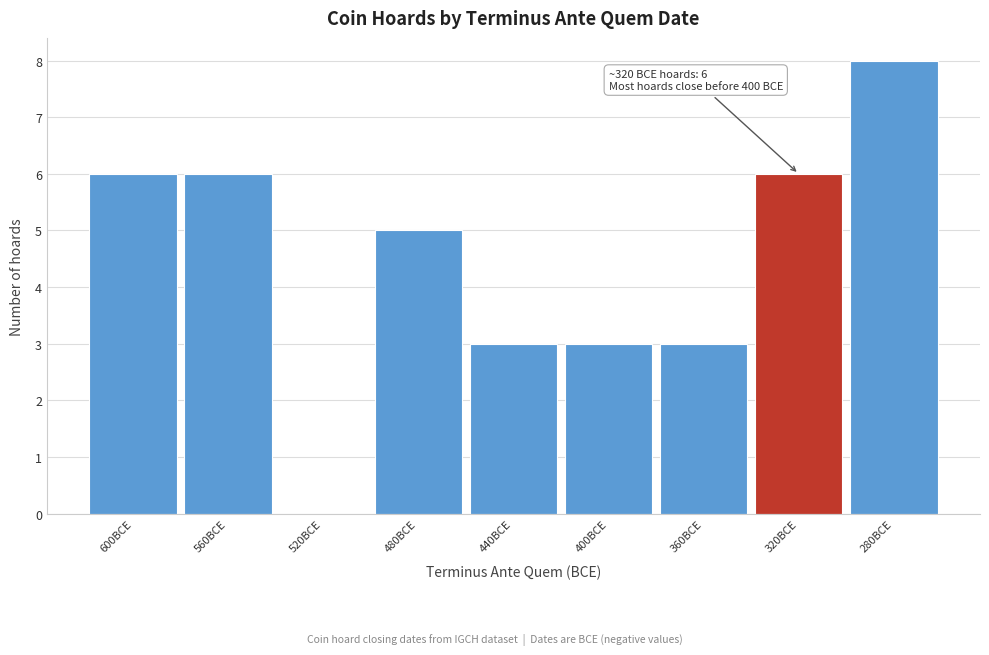

Reading right to left, what are all the values shown in this chart?

280BCE=8	320BCE=6	360BCE=3	400BCE=3	440BCE=3	480BCE=5	520BCE=0	560BCE=6	600BCE=6